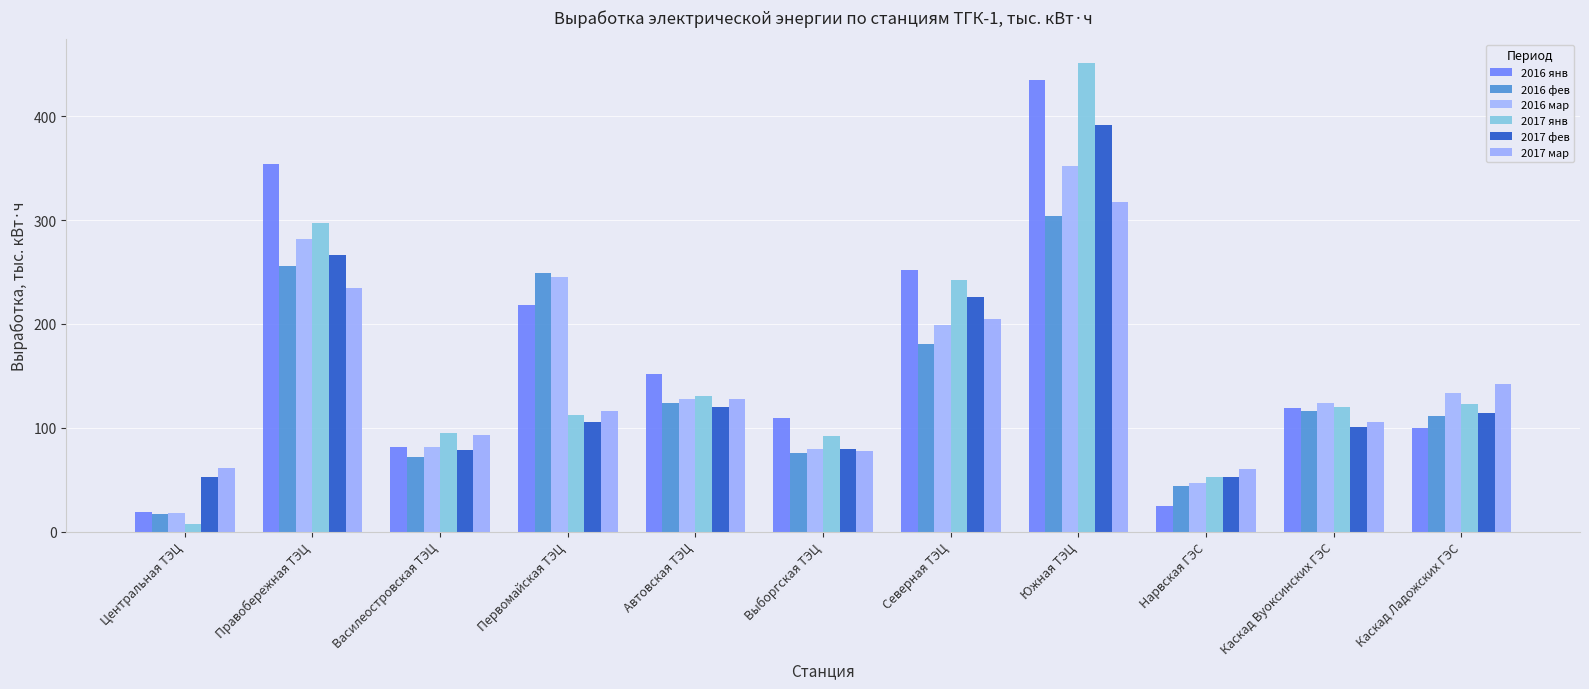

What is the value of the 2016 янв bar at the 3rd from the left?

81.7